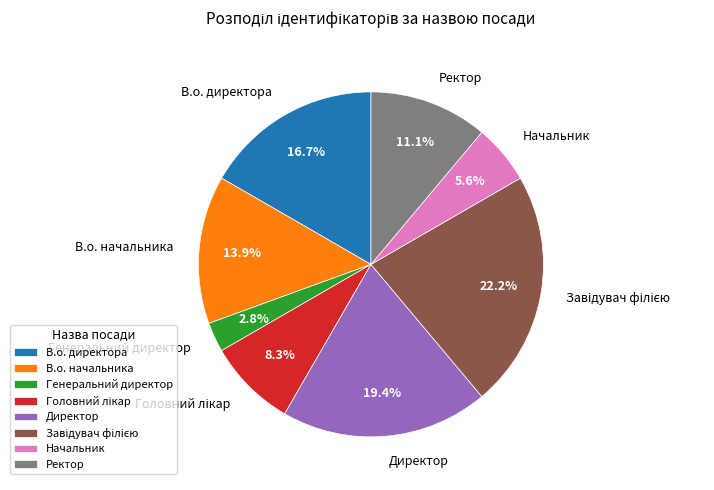

To the nearest percent, what is the average slice percentage?

12%